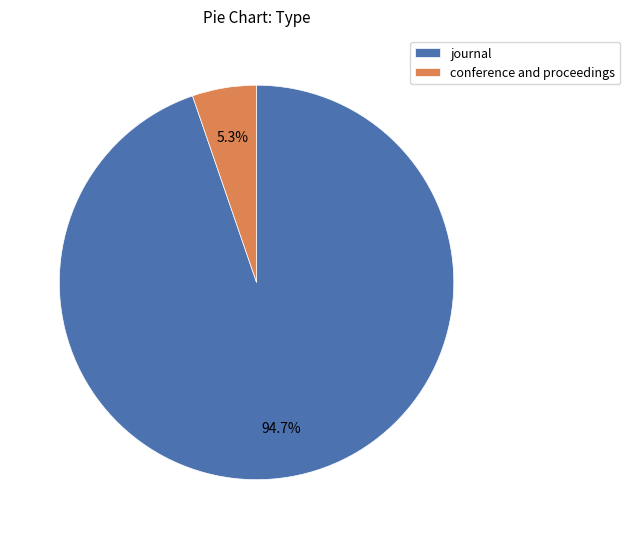

Which has a higher value, conference and proceedings or journal?

journal